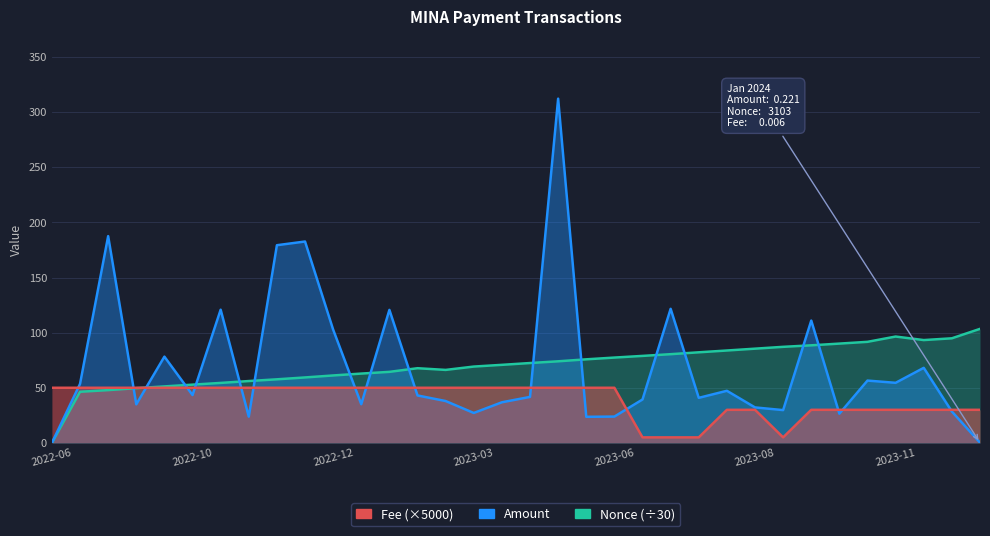

The Amount series shows 65.2 at 2023-02. True or false?

False